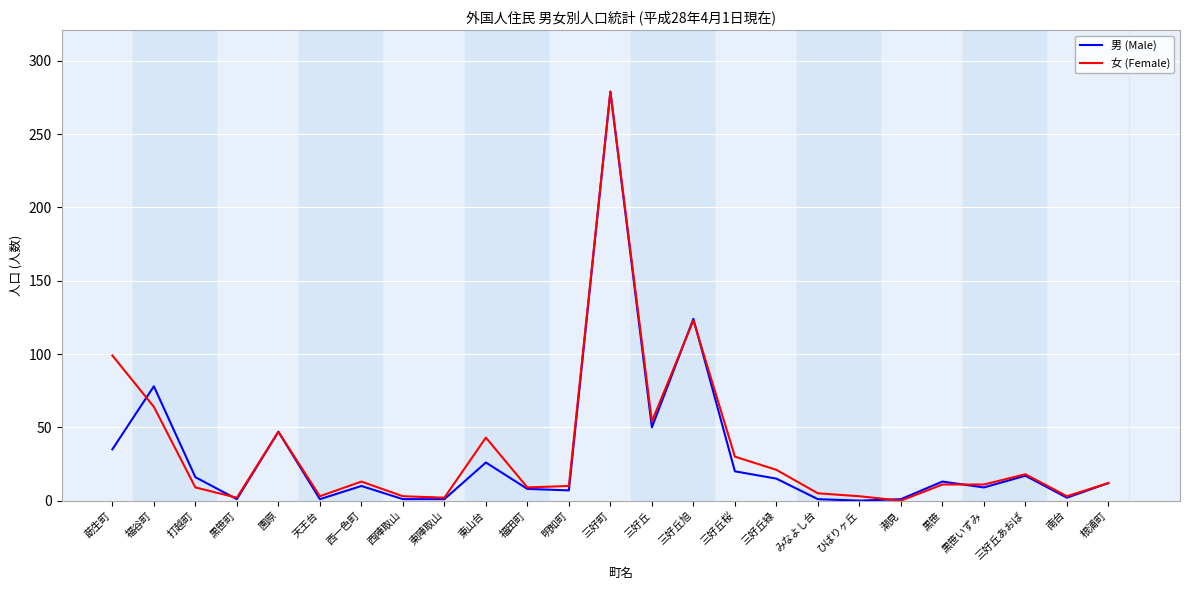

What is the total value across all series at 根浦町?

24